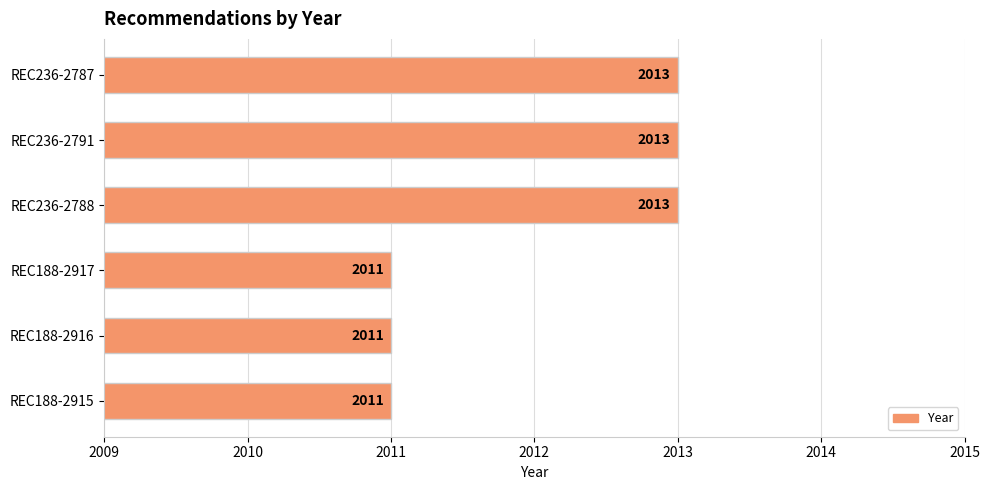

True or false: the data shows 2011 at REC188-2916.

True